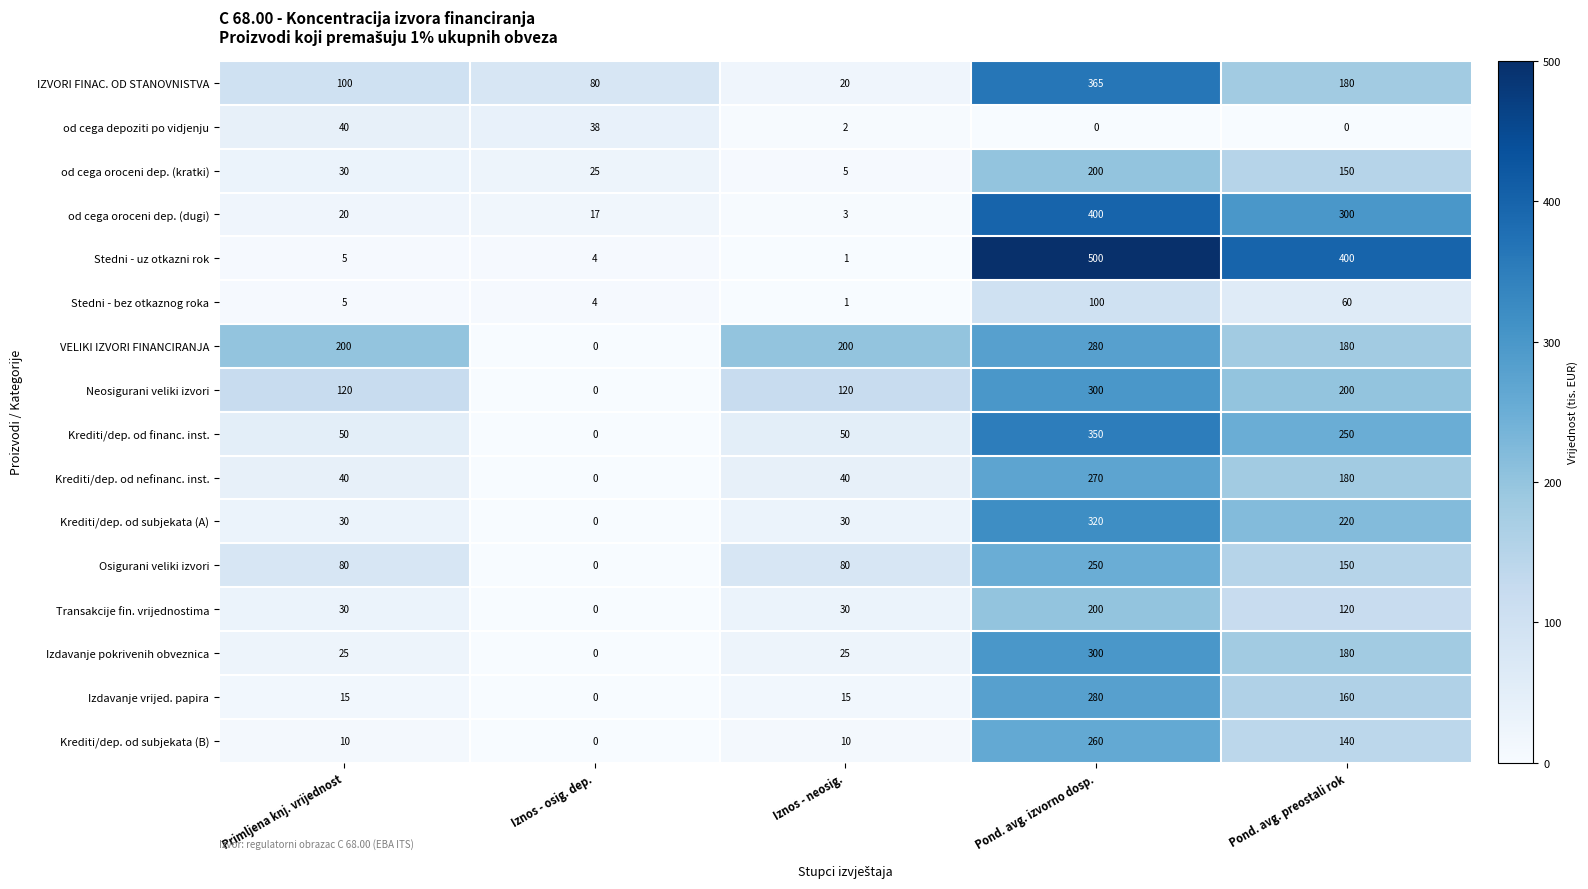

The Krediti/dep. od financ. inst. series shows 0 at Iznos - osig. dep.. True or false?

True